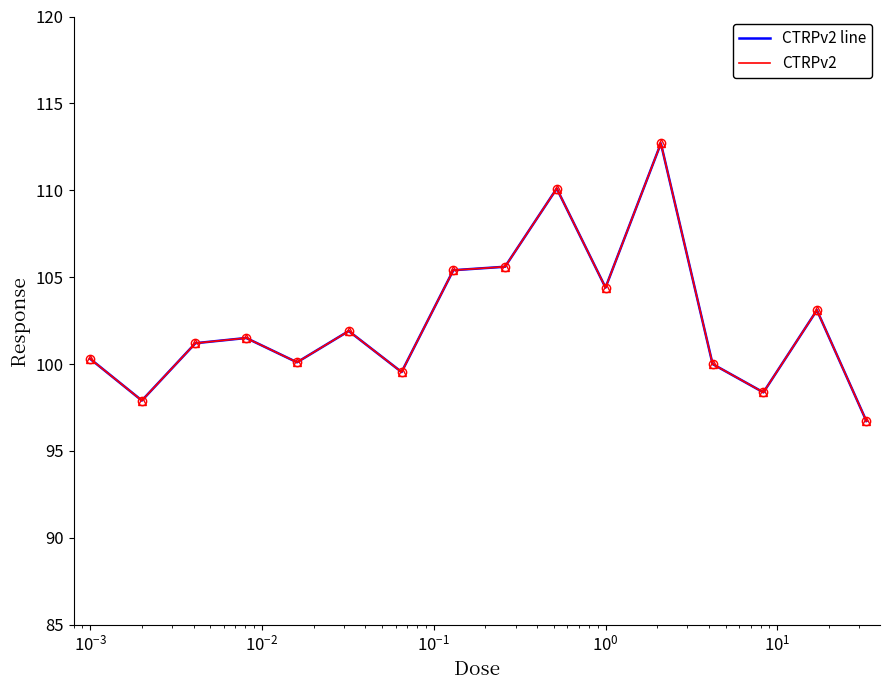

Does the chart have visible grid lines?

No